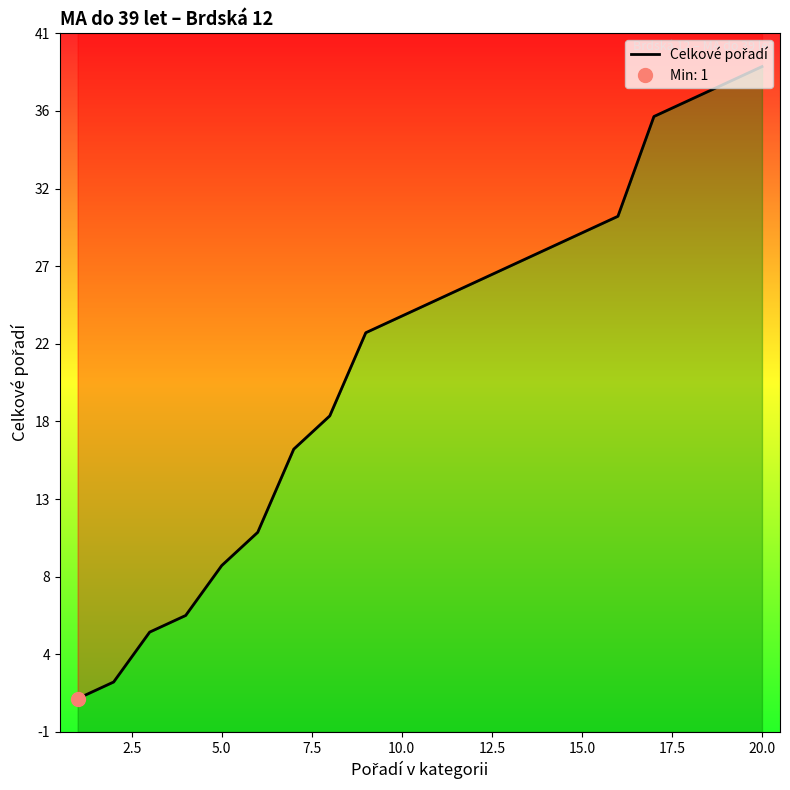

What is the maximum value shown in the chart?

39